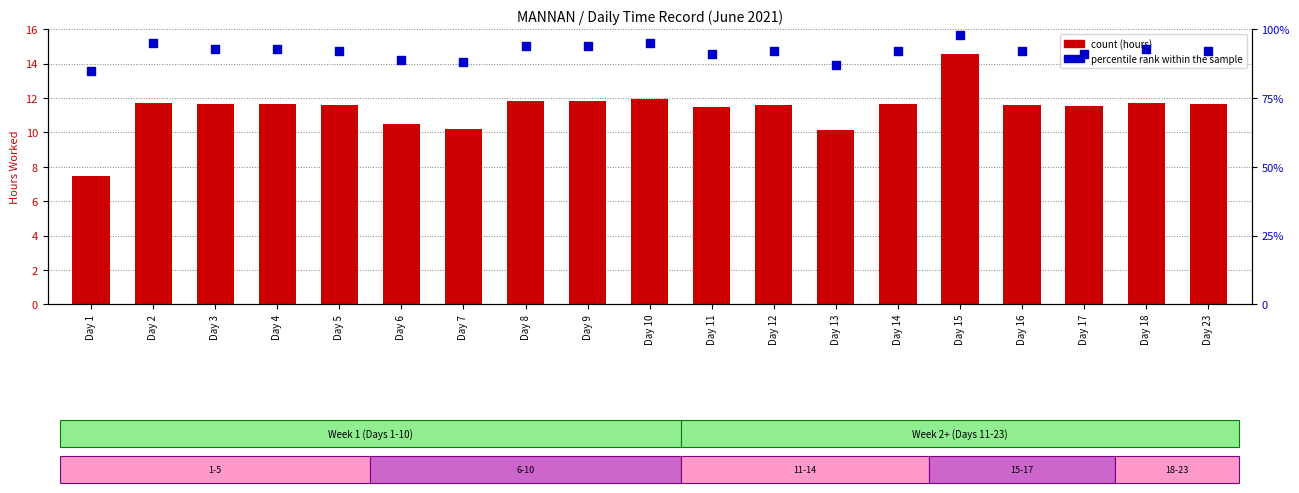

Is the value of percentile rank within the sample at Day 12 greater than the value of count at Day 5?

Yes